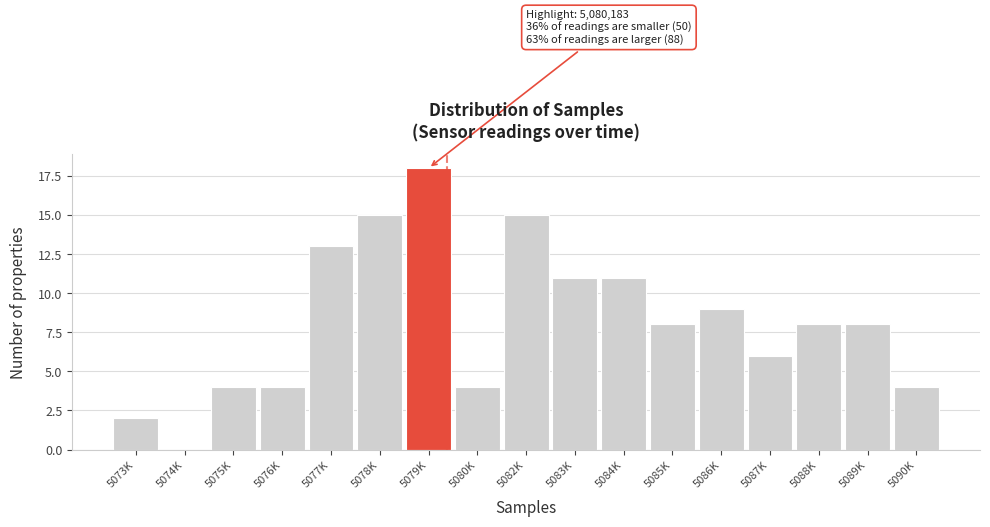

Reading left to right, what are all the values shown in this chart?

5073K=2	5074K=0	5075K=4	5076K=4	5077K=13	5078K=15	5079K=18	5080K=4	5082K=15	5083K=11	5084K=11	5085K=8	5086K=9	5087K=6	5088K=8	5089K=8	5090K=4